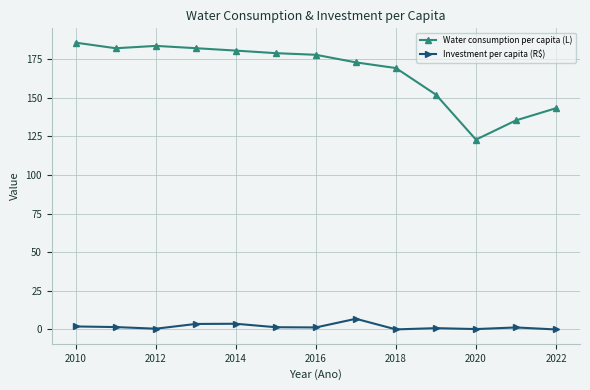

What is the difference between the maximum and minimum values in the Investment per capita (R$) series?

6.9